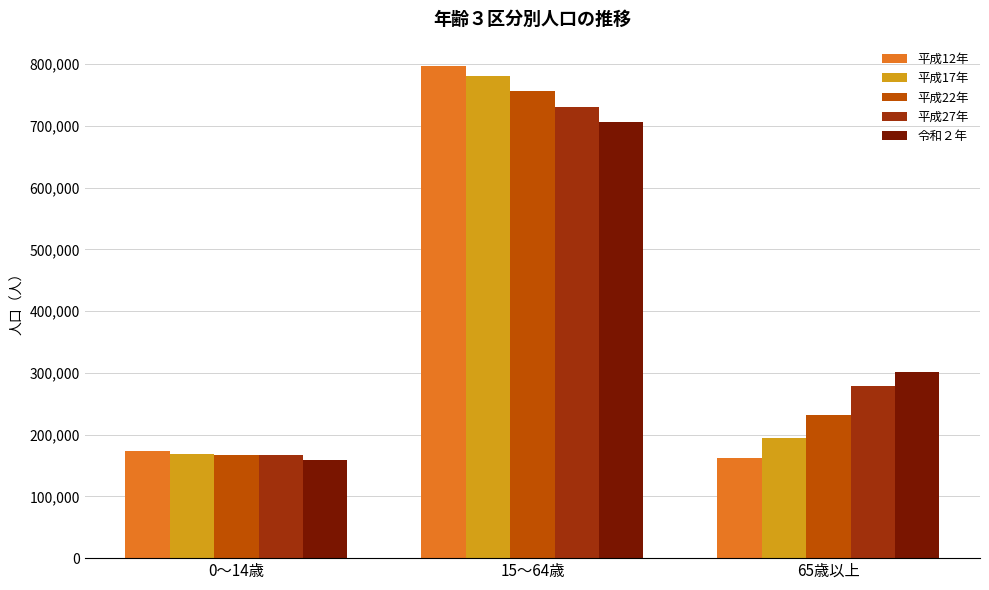

What is the greatest value displayed?

796399